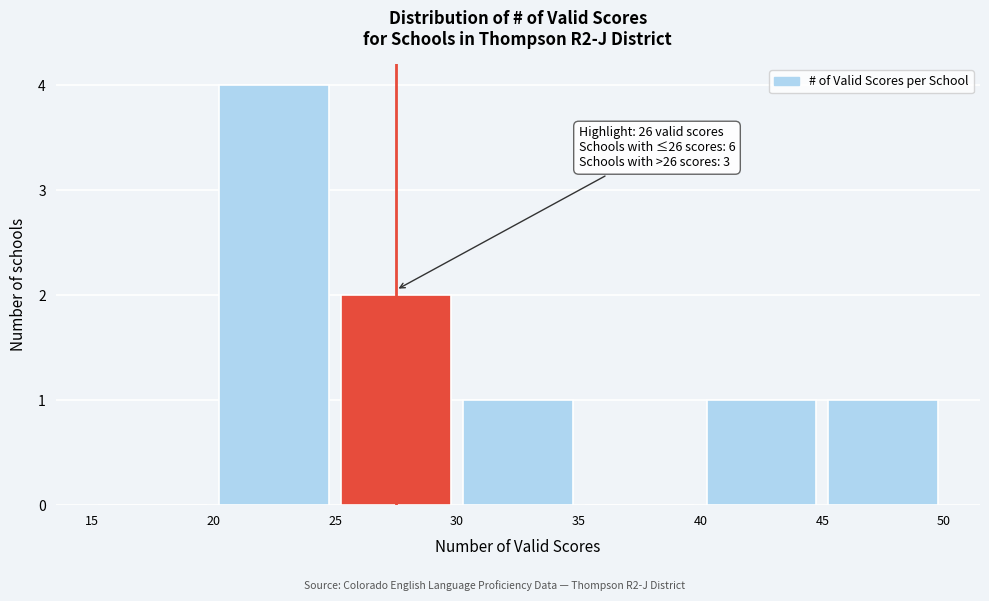

Over which range of the x-axis is the bar tallest?

20 to 25